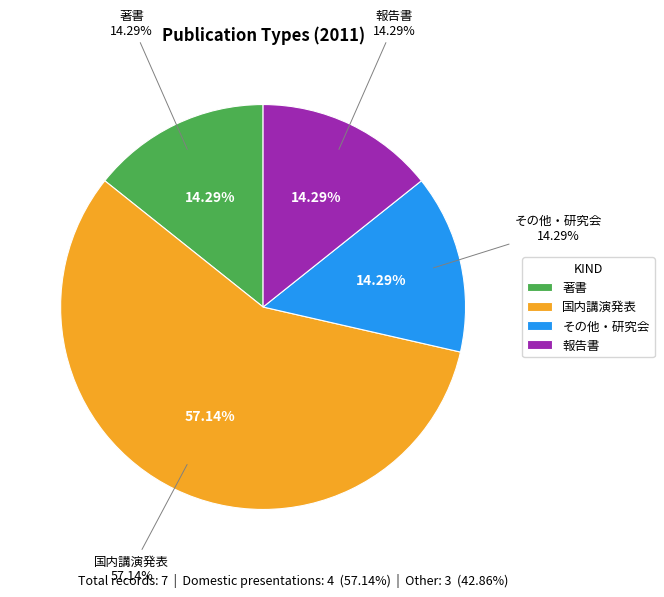

True or false: 著書 accounts for 14% of the total.

True